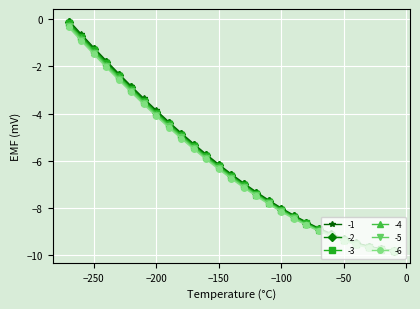

What is the minimum value shown in the chart?

-9.8